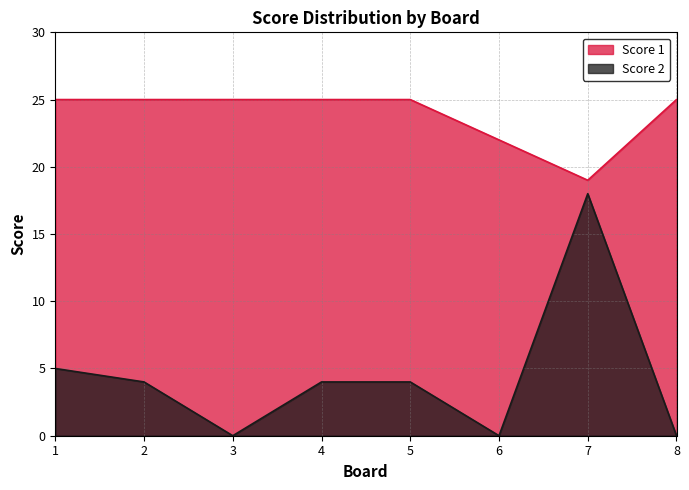

List the series in order of their peak value, highest first.

Score 1, Score 2